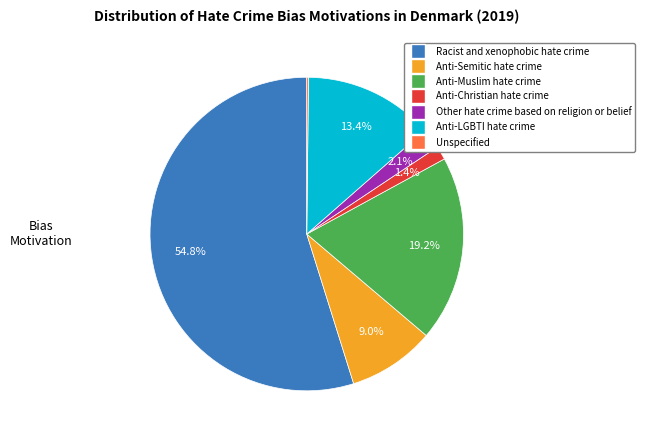

Between Other hate crime based on religion or belief and Anti-Christian hate crime, which is larger?

Other hate crime based on religion or belief